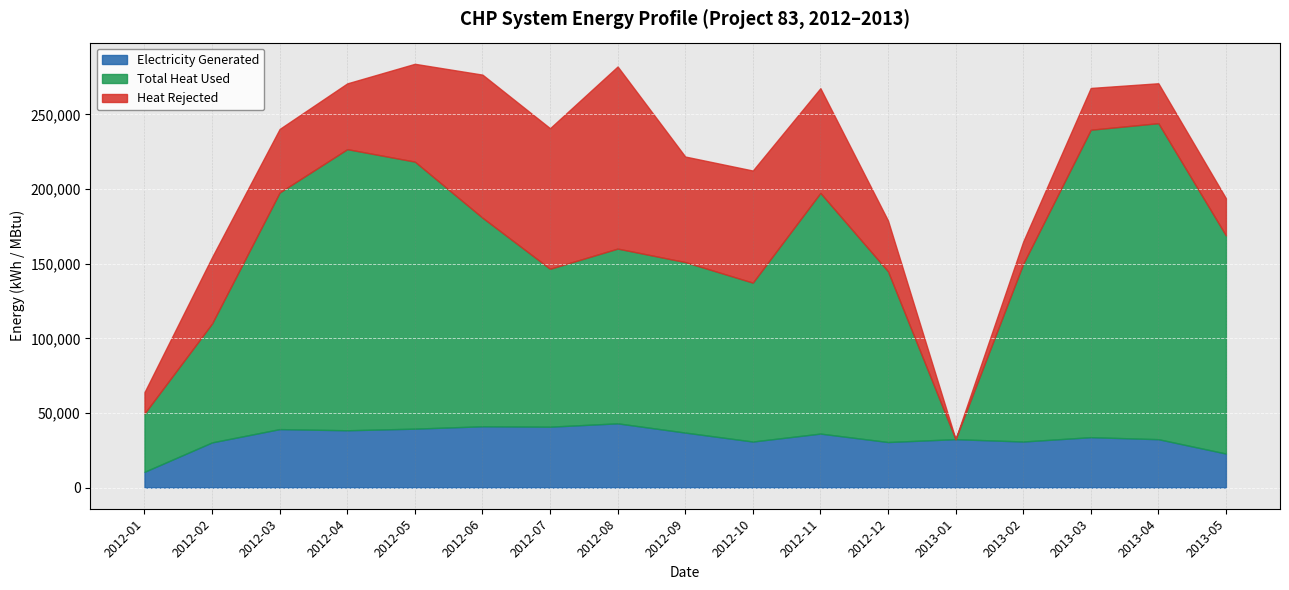

What is the difference between the maximum and minimum values in the Total Heat Used series?

211758.3